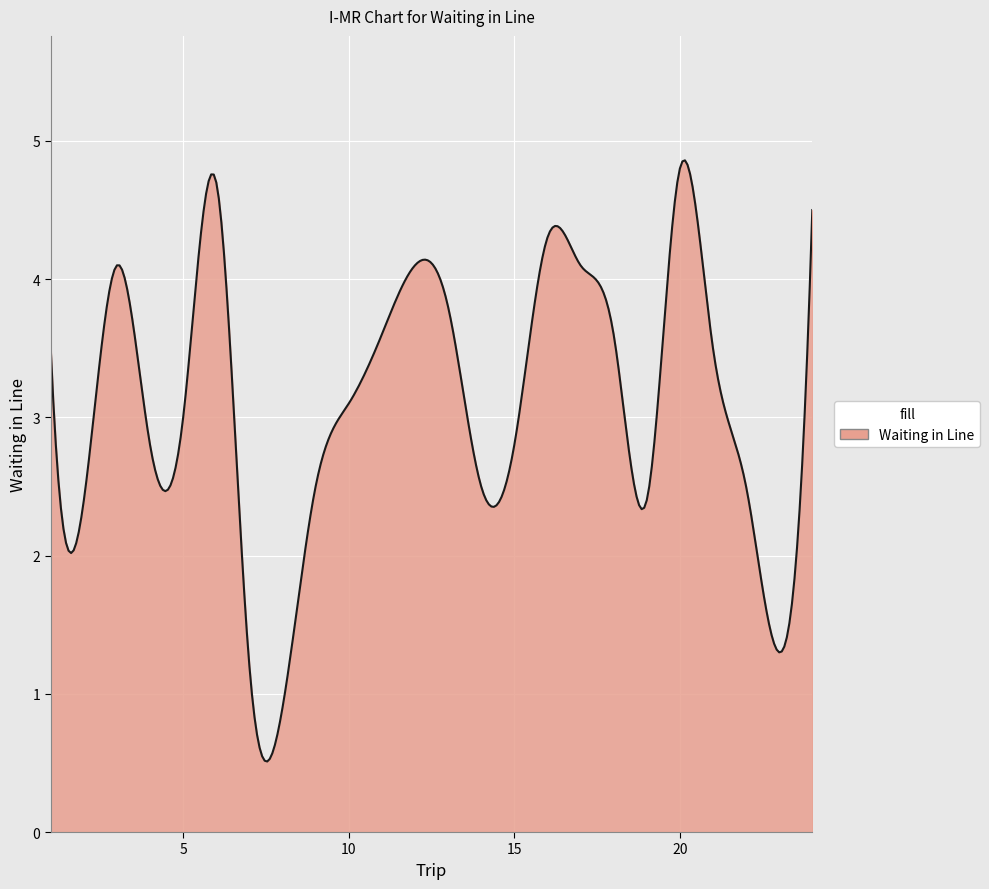

How many lines are shown in the chart?

1